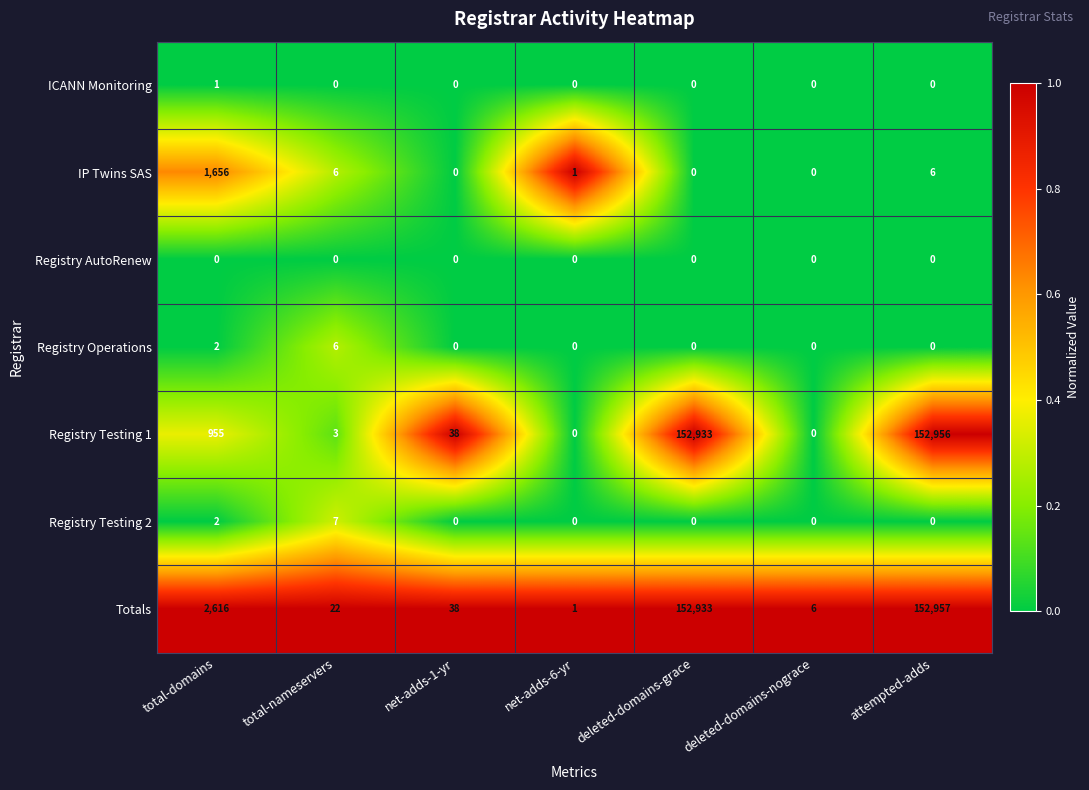

True or false: Registry Testing 2 has a value of 0 at attempted-adds.

True